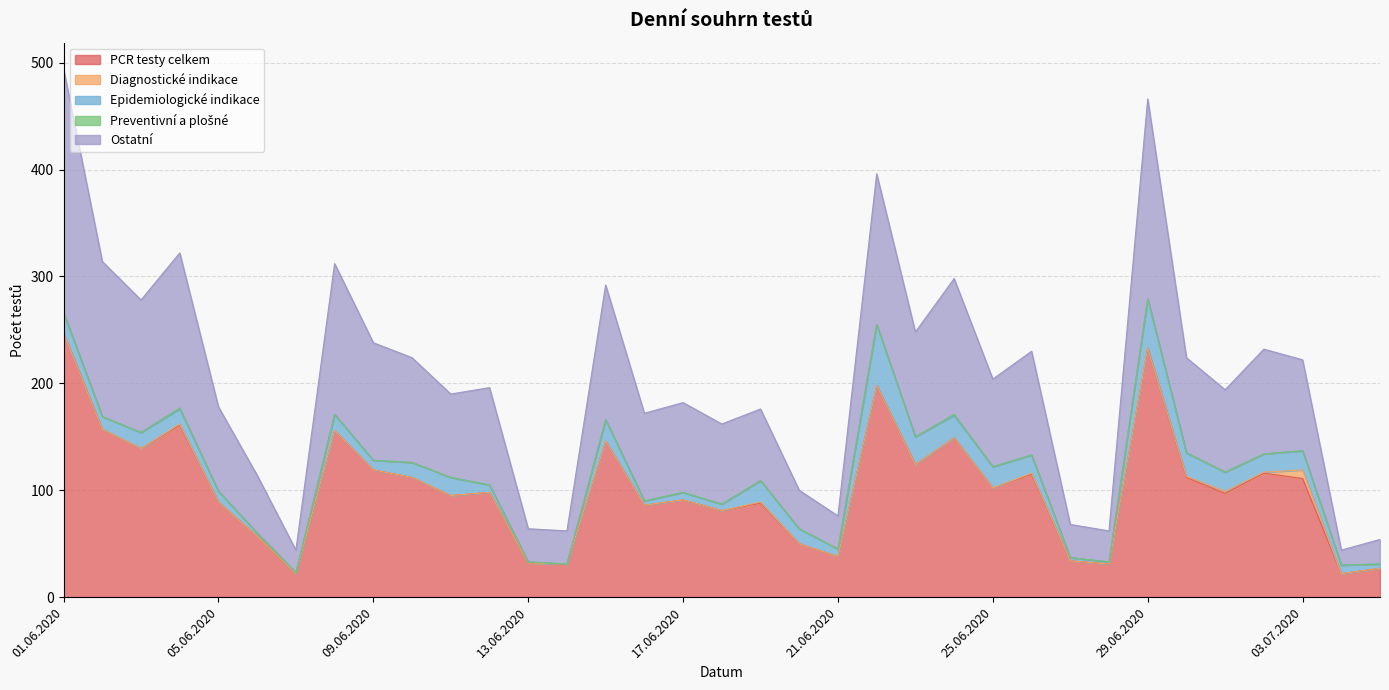

What is the sum of all Ostatní values?

3055